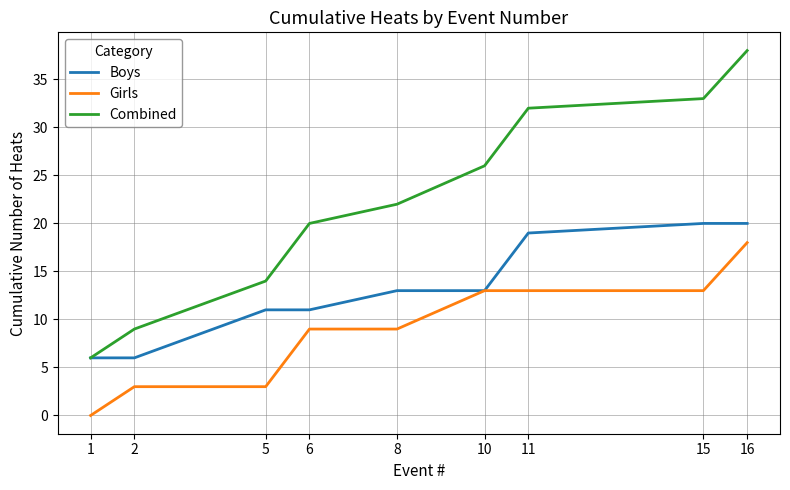

Which label corresponds to the smallest value in the chart?

1